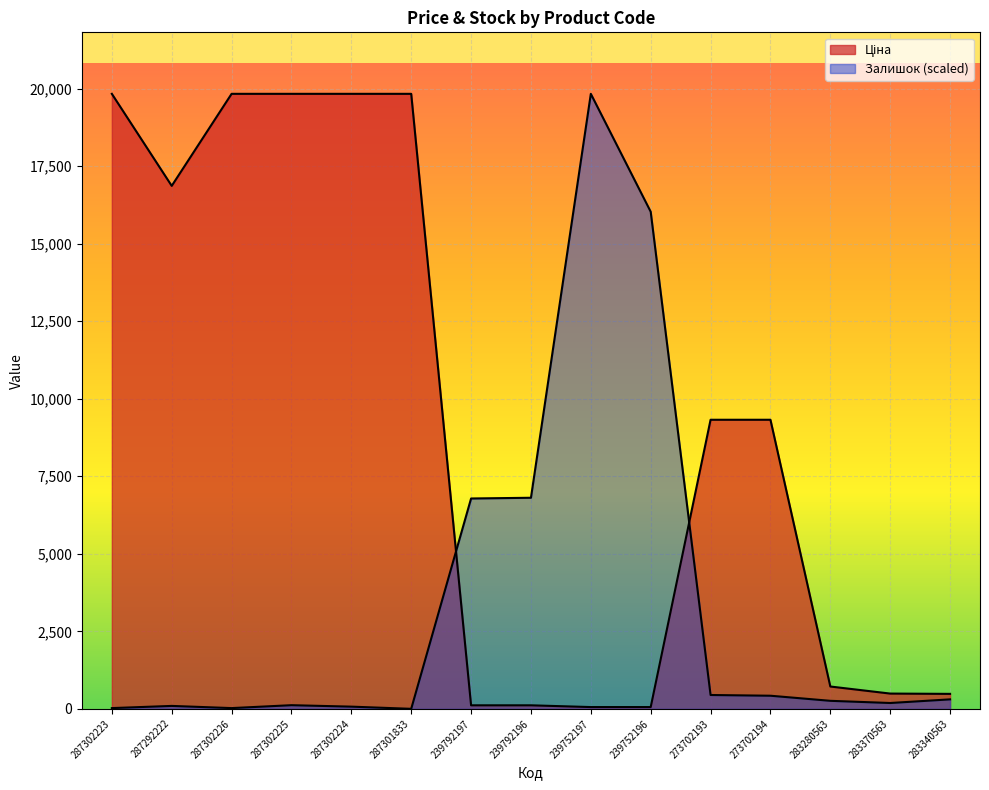

Reading left to right, extract all data points from this chart.

Ціна: 287302223=19831.1	287292222=16863.2	287302226=19831.1	287302225=19831.1	287302224=19831.1	287301833=19831.1	239792197=113.3	239792196=113.3	239752197=56.7	239752196=56.7	273702193=9321.4	273702194=9321.4	283280563=719.6	283370563=491.7	283340563=482.1
Залишок: 287302223=23.5	287292222=93.9	287302226=23.5	287302225=117.3	287302224=70.4	287301833=0.0	239792197=6782.5	239792196=6805.9	239752197=19831.1	239752196=16029.1	273702193=445.9	273702194=422.4	283280563=258.2	283370563=187.7	283340563=305.1